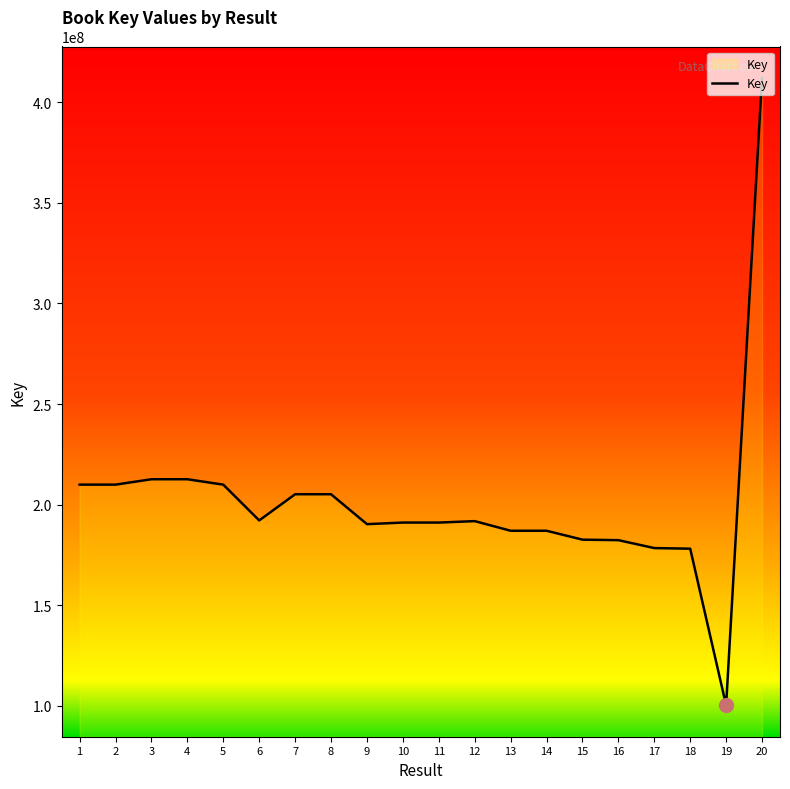

What is the approximate value at 6?

192178882